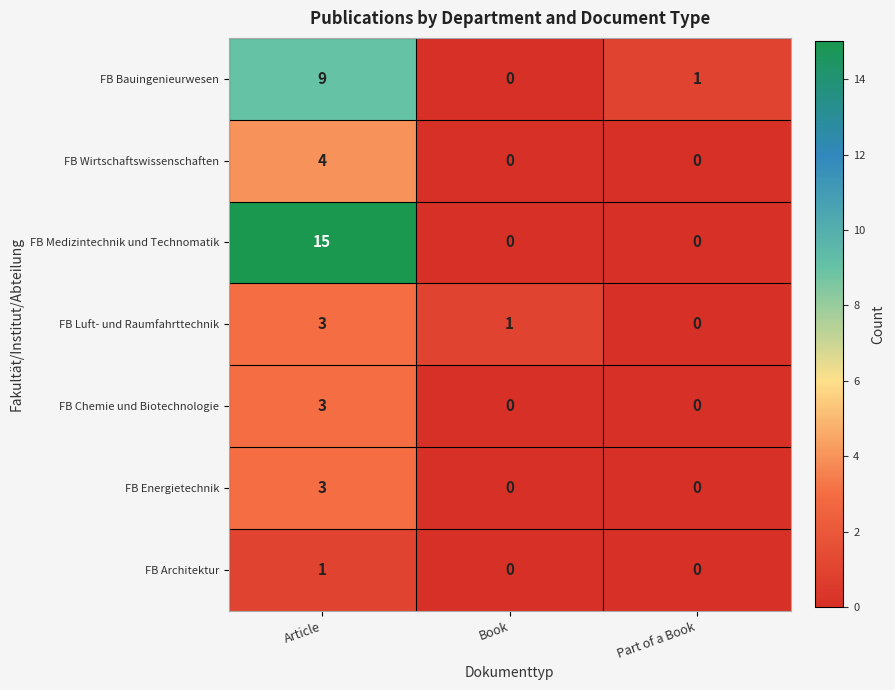

Is it true that FB Bauingenieurwesen equals 9 at Article?

True